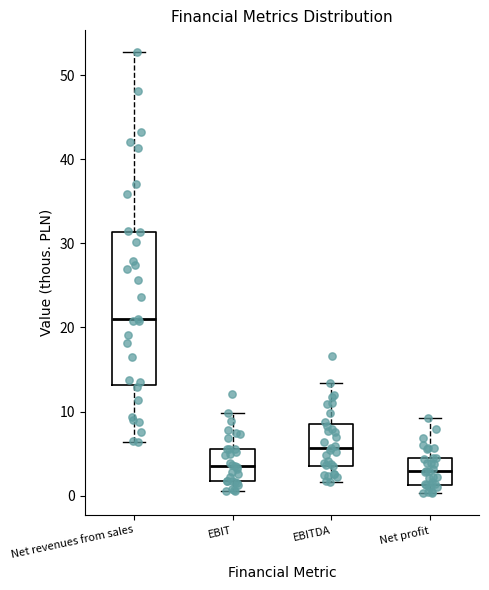

Reading left to right, read every box against the y-axis: the position of its median line, the range the box covers, and the ends of its whiskers. The values are not printed on the chart, so give them approximately, as read against the axis.

Net revenues from sales: median 21, box 13 to 31, whiskers 6 to 53
EBIT: median 4, box 2 to 6, whiskers 1 to 10
EBITDA: median 6, box 4 to 9, whiskers 2 to 13
Net profit: median 3, box 1 to 4, whiskers 0 to 9